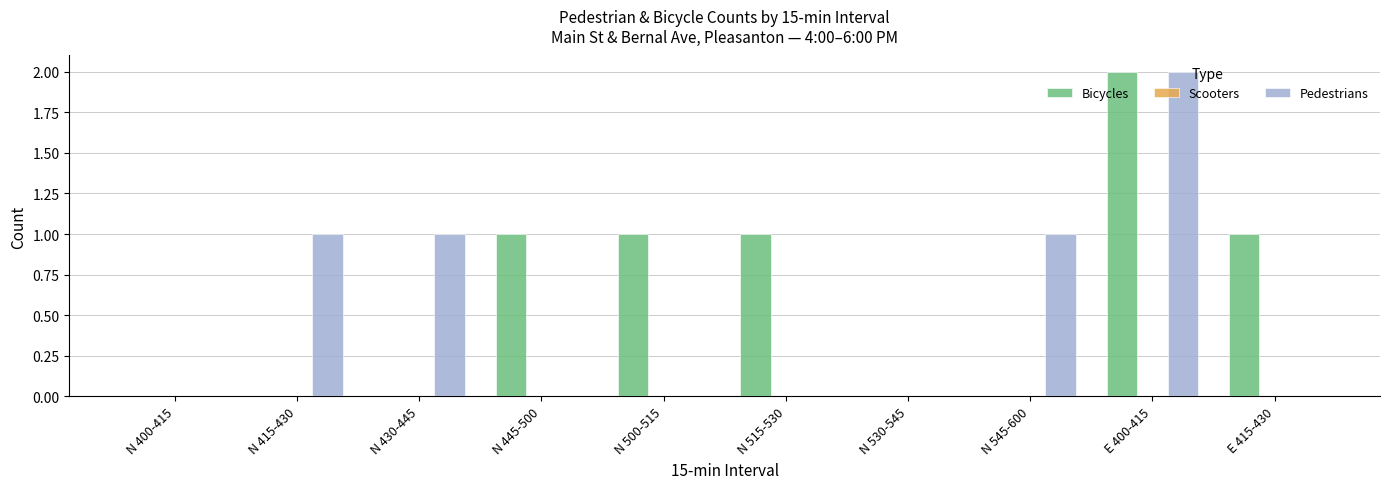

Which category has the highest value in the Bicycles series?

E 400-415